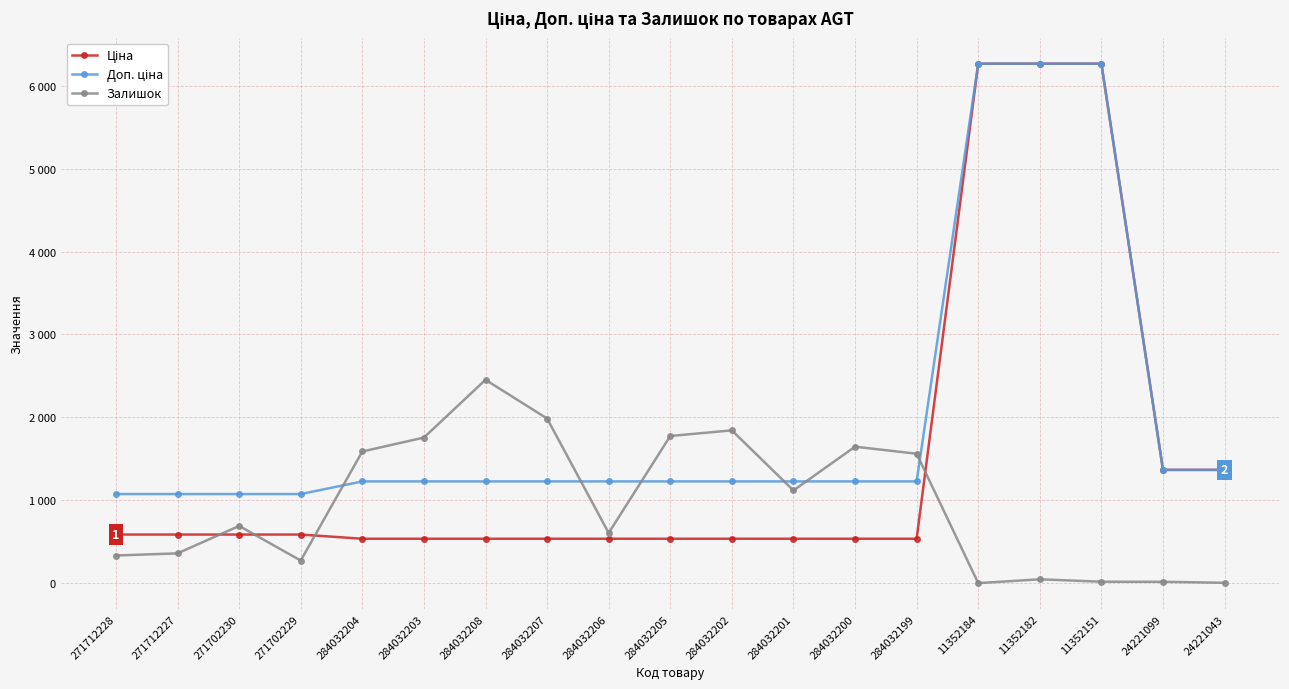

Is it true that Ціна equals 535.4 at 284032199?

True